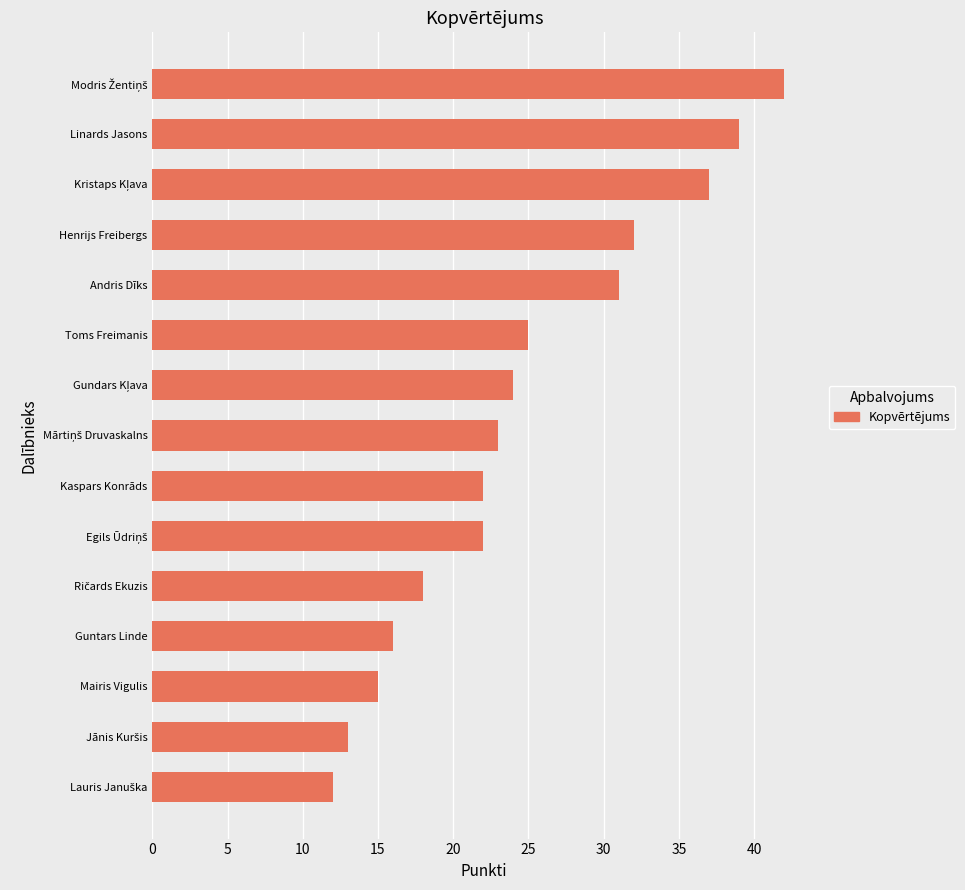

What is the maximum value shown in the chart?

42